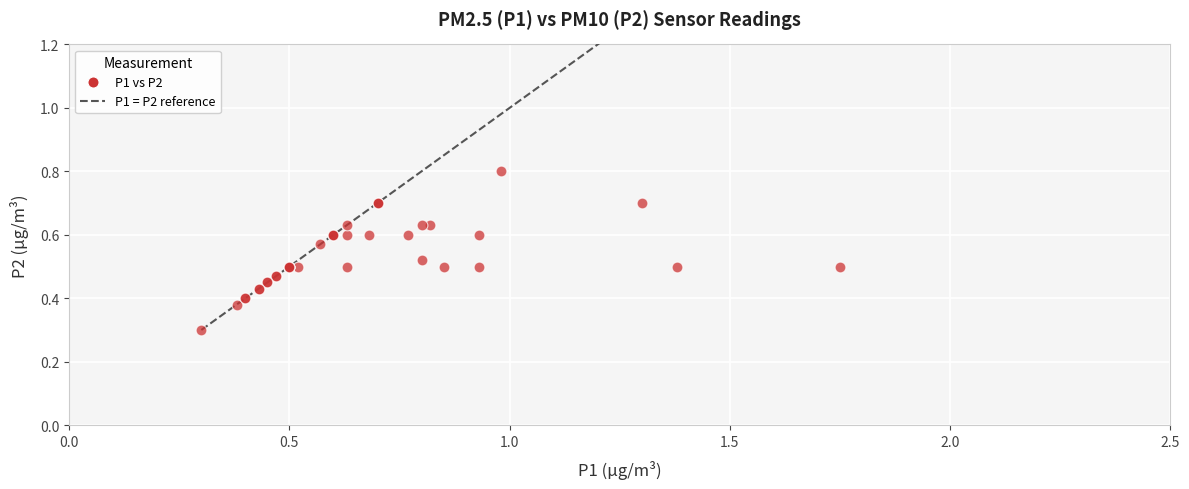

What Y value in the scatter plot is closest to 0?

0.3